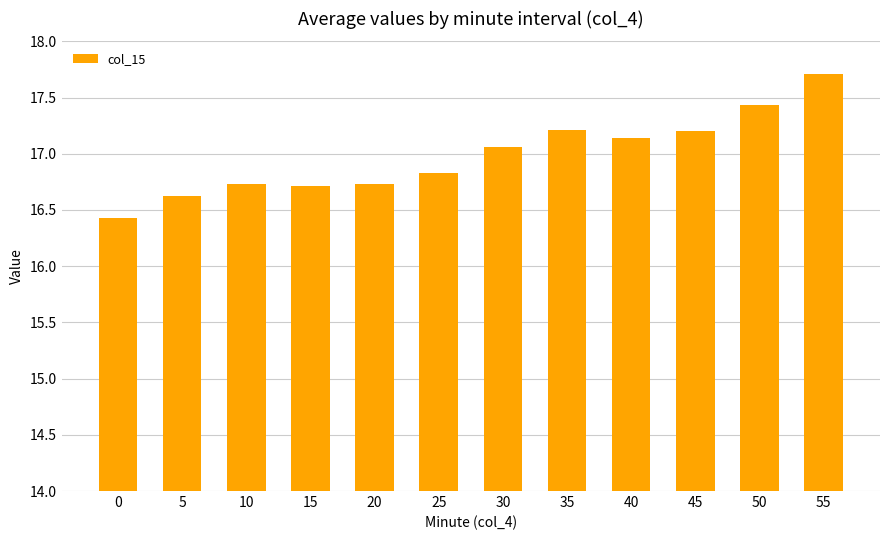

At which label does the data first exceed 17?

30